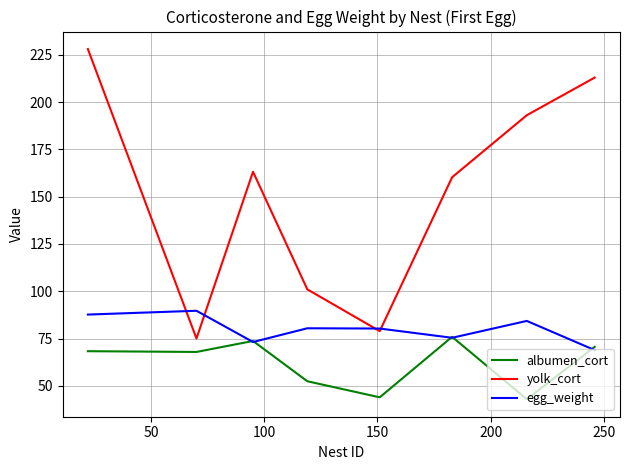

What is the lowest value of the egg_weight series?

68.9